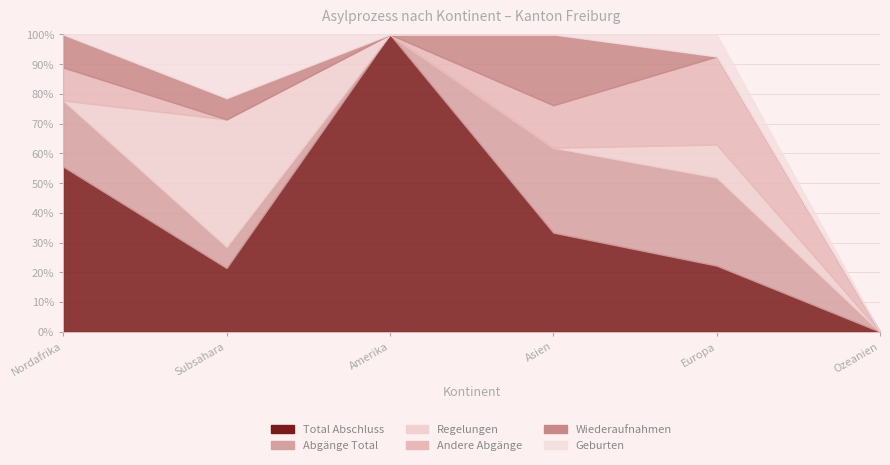

How many interior local peaks does the Regelungen series have?

2